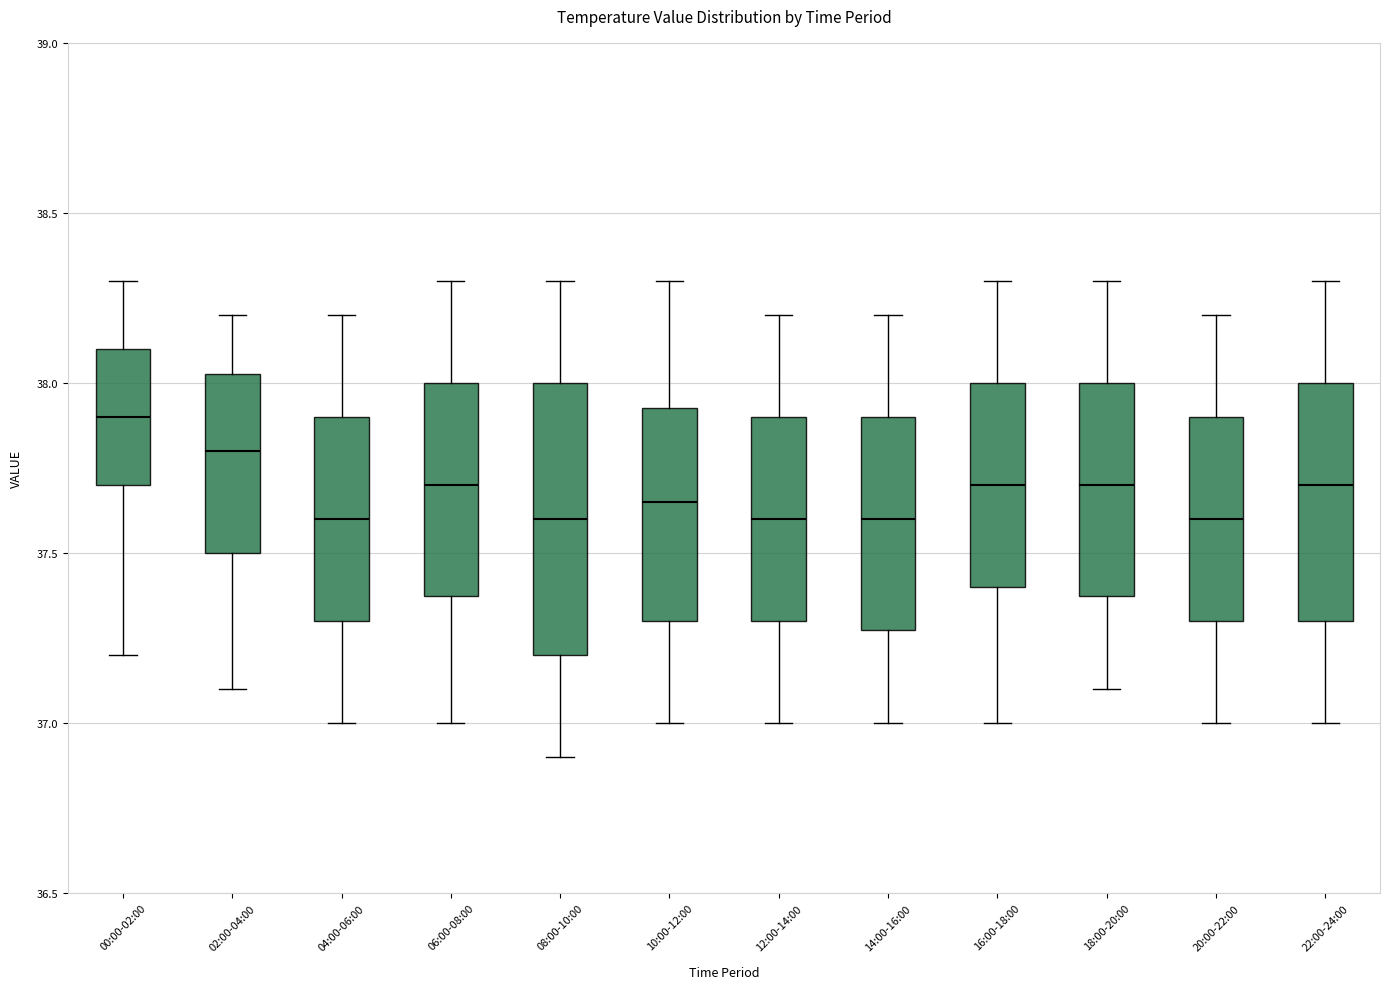

Comparing the boxes themselves (not the whiskers), which one is the tallest?

08:00-10:00